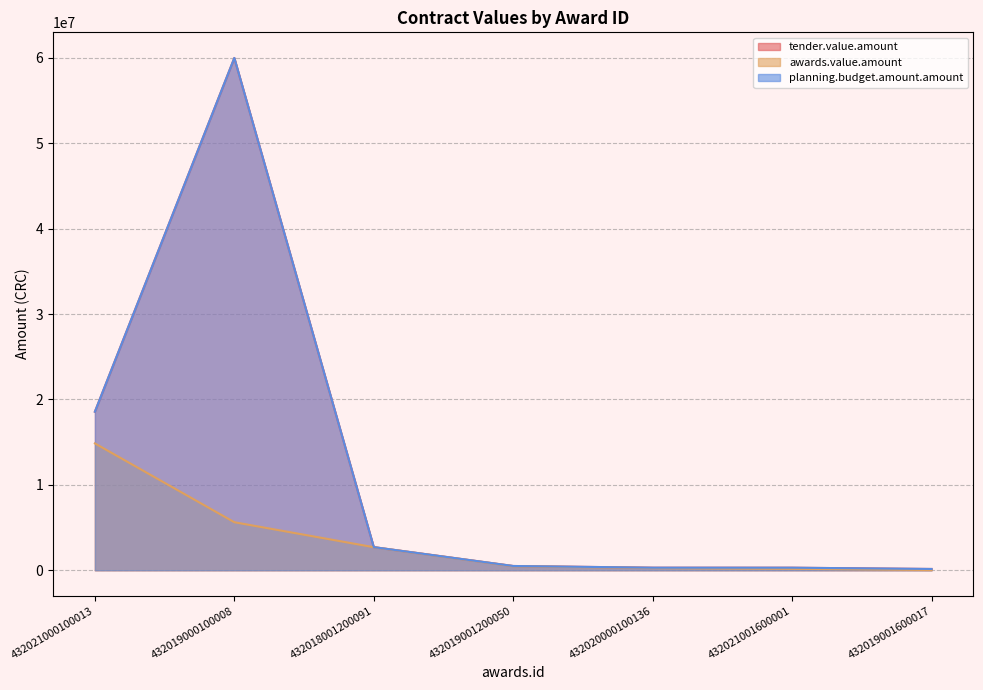

At which category does planning.budget.amount.amount reach its first local peak?

432019000100008